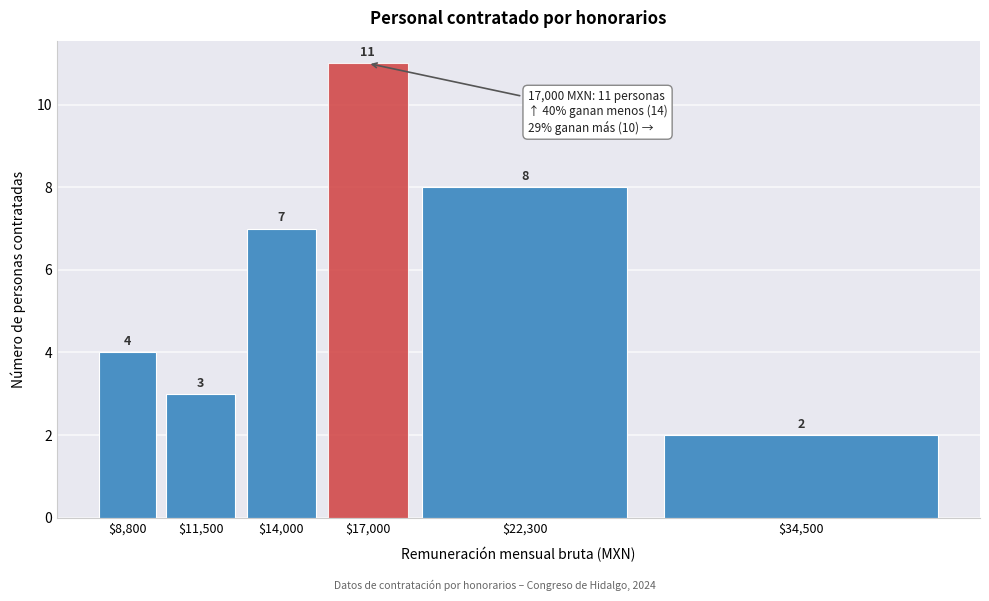

Reading left to right, what are all the values shown in this chart?

4	3	7	11	8	2